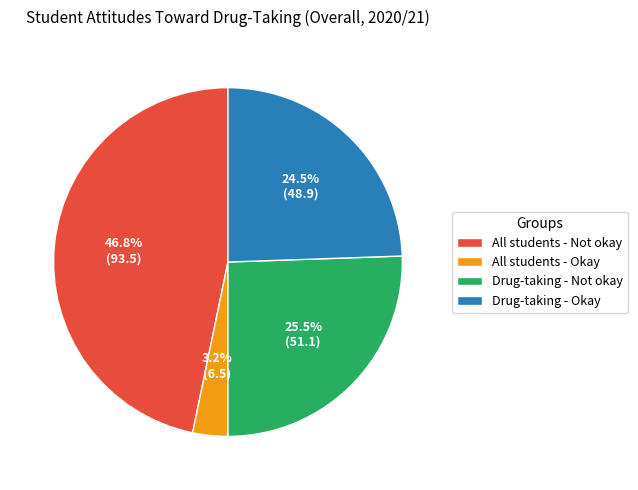

How many slices are in this pie chart?

4